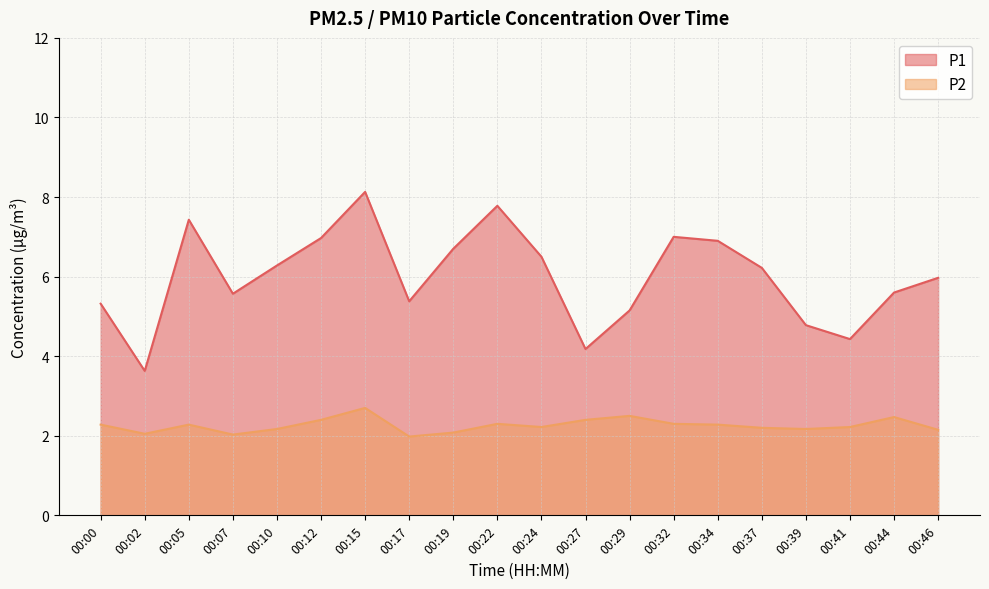

Reading left to right, list all the values displayed in this chart.

P1: 5.3	3.6	7.4	5.6	6.3	7.0	8.1	5.4	6.7	7.8	6.5	4.2	5.2	7.0	6.9	6.2	4.8	4.4	5.6	6.0
P2: 2.3	2.0	2.3	2.0	2.2	2.4	2.7	2.0	2.1	2.3	2.2	2.4	2.5	2.3	2.3	2.2	2.2	2.2	2.5	2.1